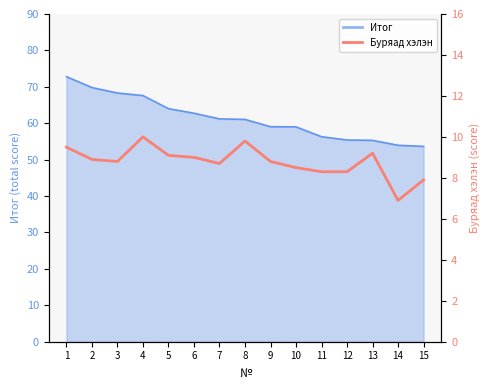

Which has a higher value, 4 or 10?

4